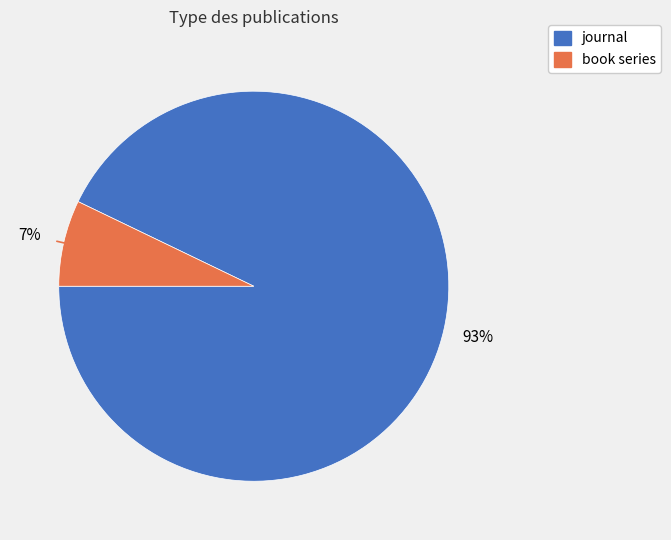

The book series slice represents 1% of the pie. True or false?

False